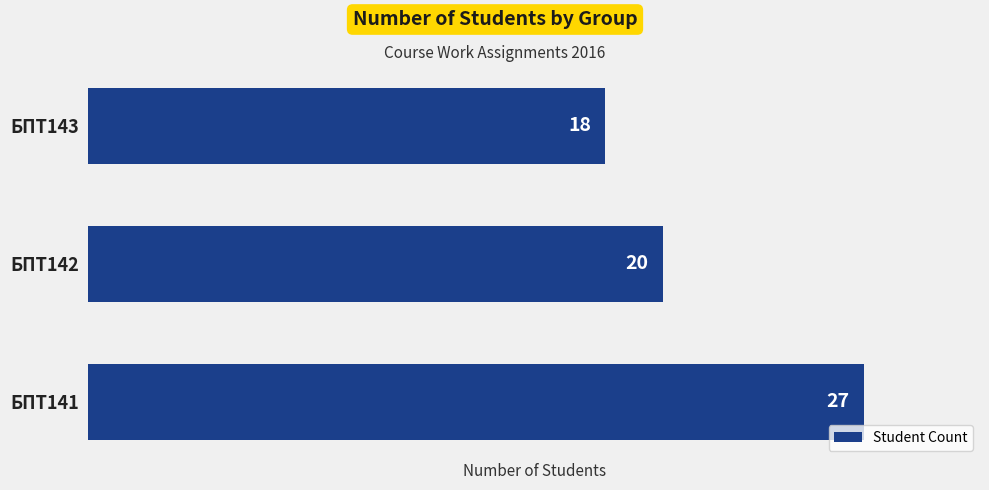

Rank the categories by value from highest to lowest.

БПТ141, БПТ142, БПТ143